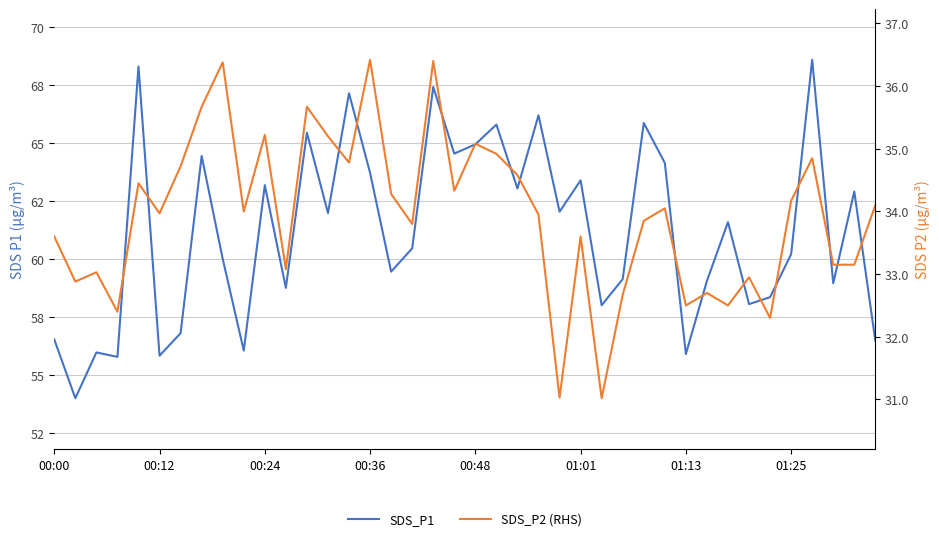

Does the chart have visible grid lines?

Yes